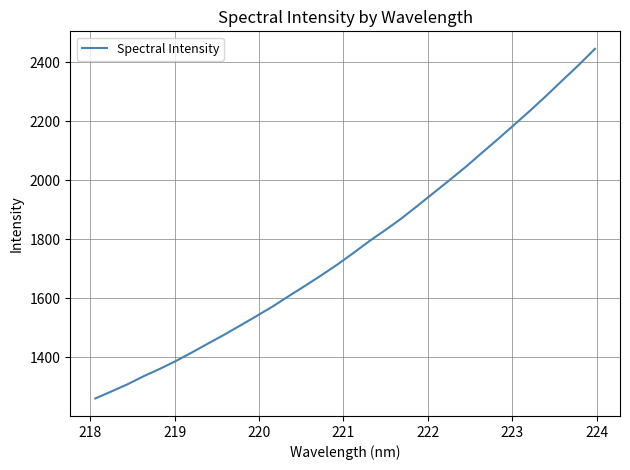

What is the smallest value displayed?

1260.0